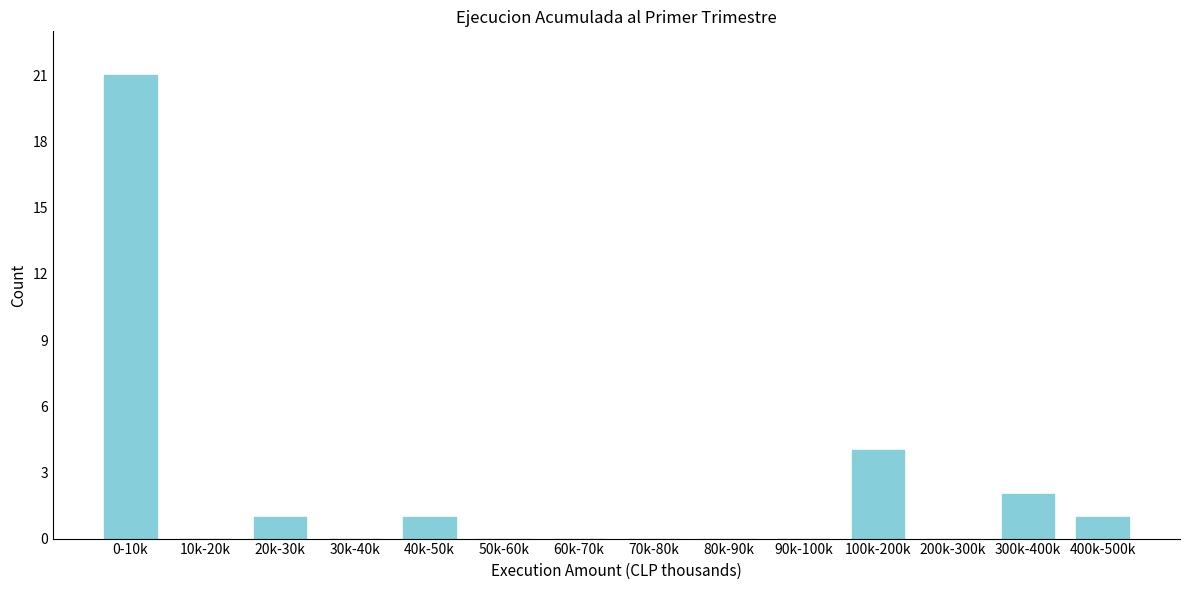

Reading left to right, list all the values displayed in this chart.

0-10k=21	10k-20k=0	20k-30k=1	30k-40k=0	40k-50k=1	50k-60k=0	60k-70k=0	70k-80k=0	80k-90k=0	90k-100k=0	100k-200k=4	200k-300k=0	300k-400k=2	400k-500k=1